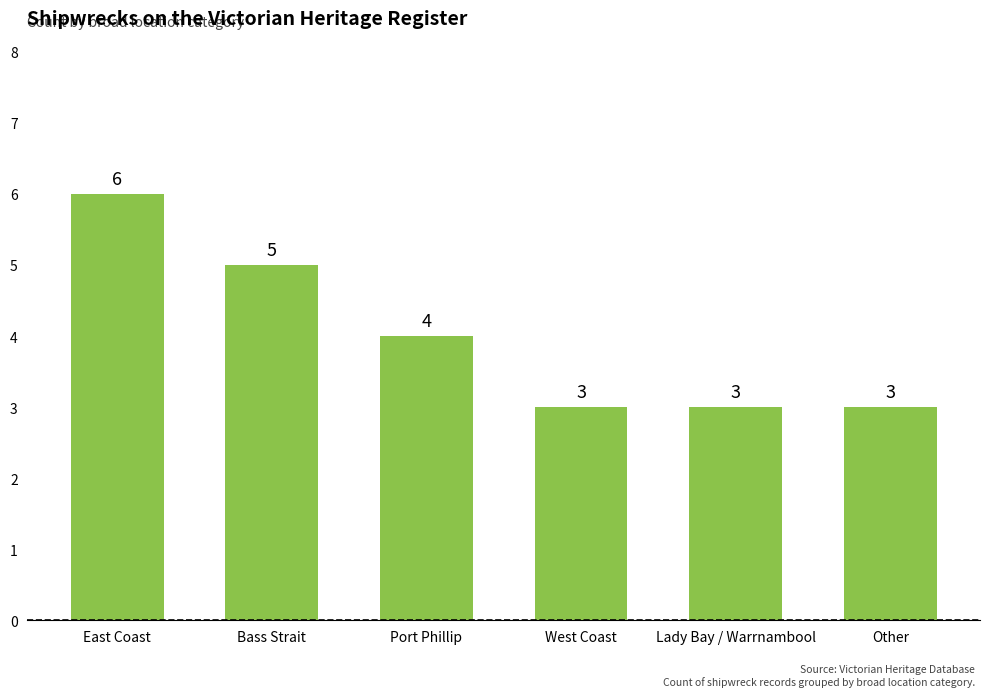

What is the label of the 5th bar from the right?

Bass Strait